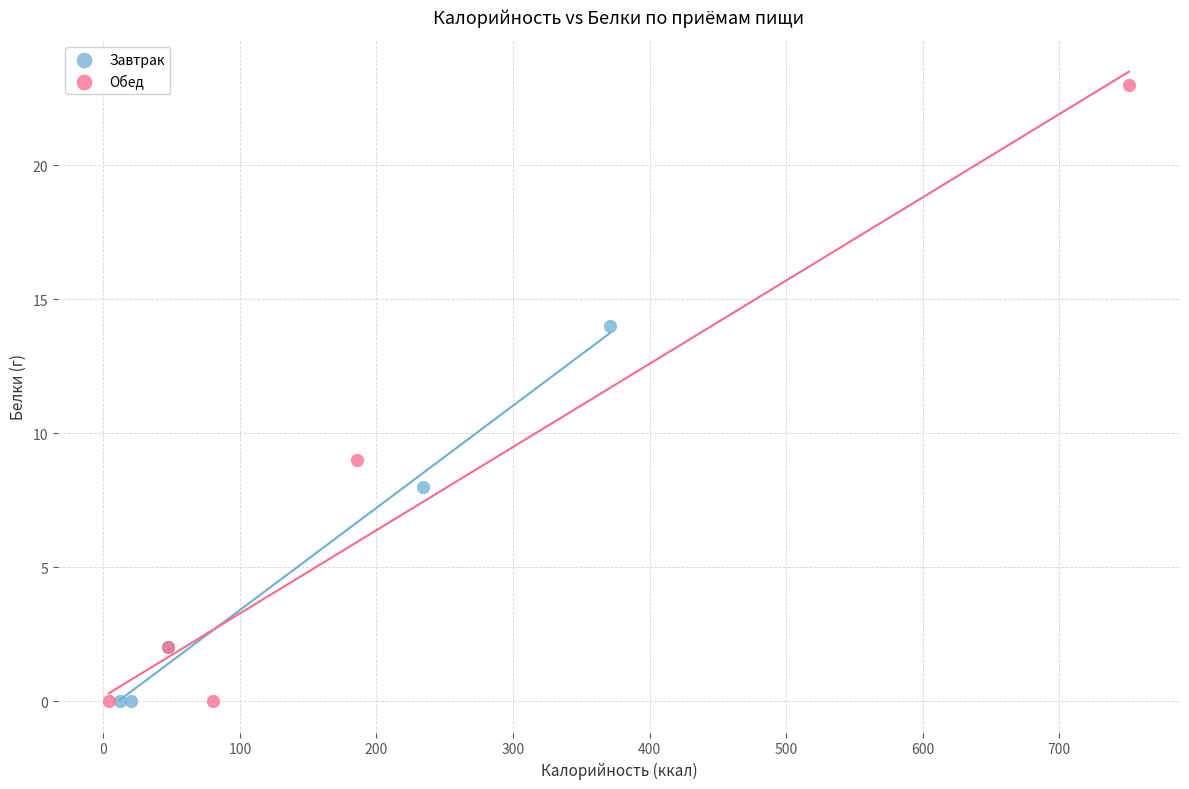

Which series reaches the maximum Y coordinate?

Обед